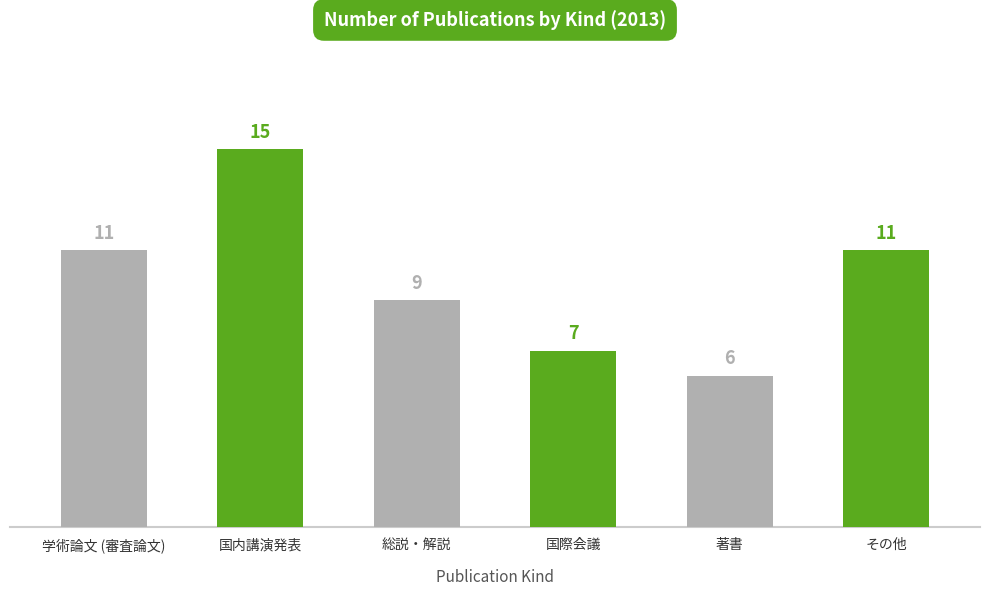

At which category does the chart reach its minimum across all series?

著書